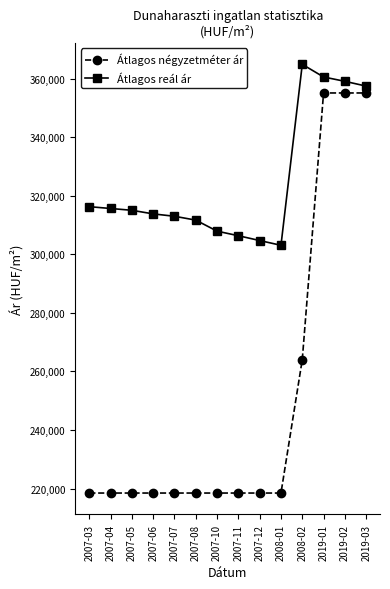

At 2007-07, list the series in order from largest to smallest.

Átlagos reál ár, Átlagos négyzetméter ár